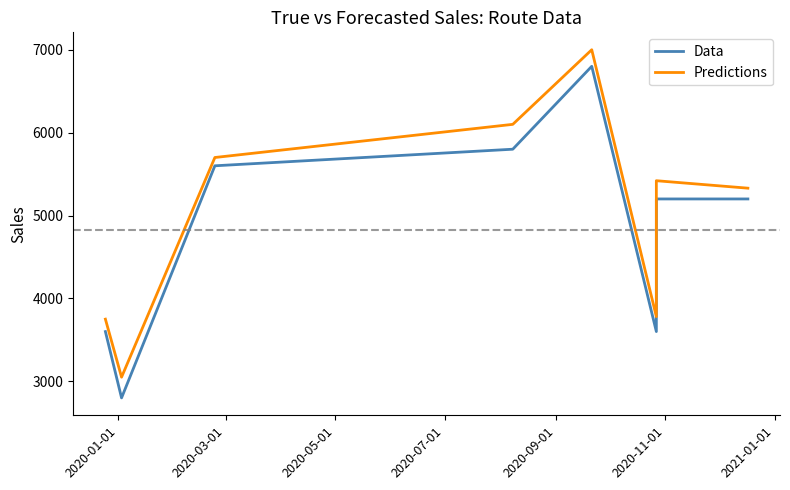

How many data points does each series have?

8